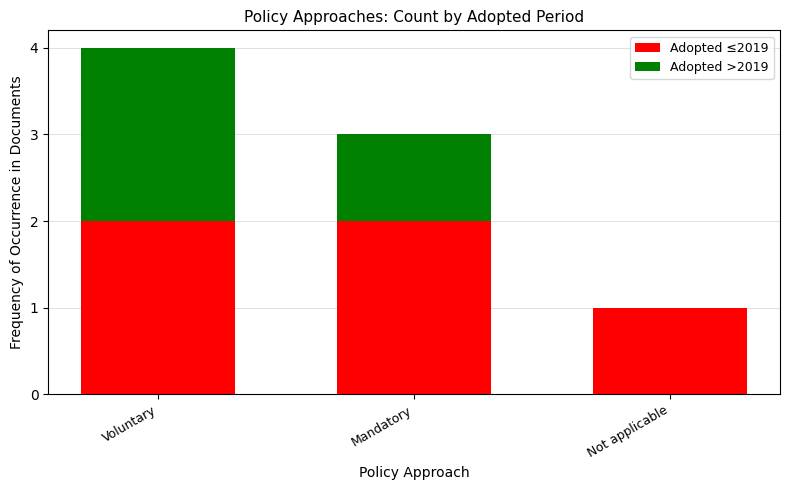

The value of Adopted ≤2019 at Voluntary is 2. True or false?

True